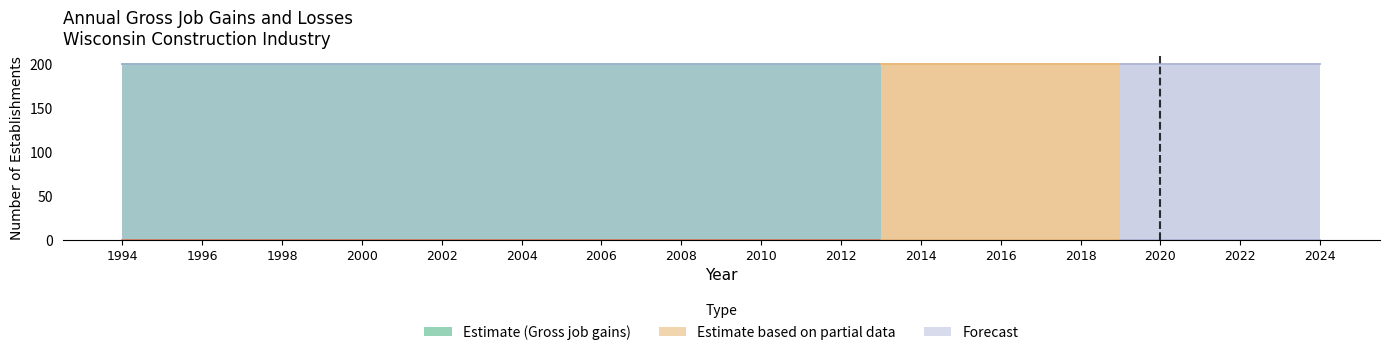

What is the label of the 9th point from the right?

2016